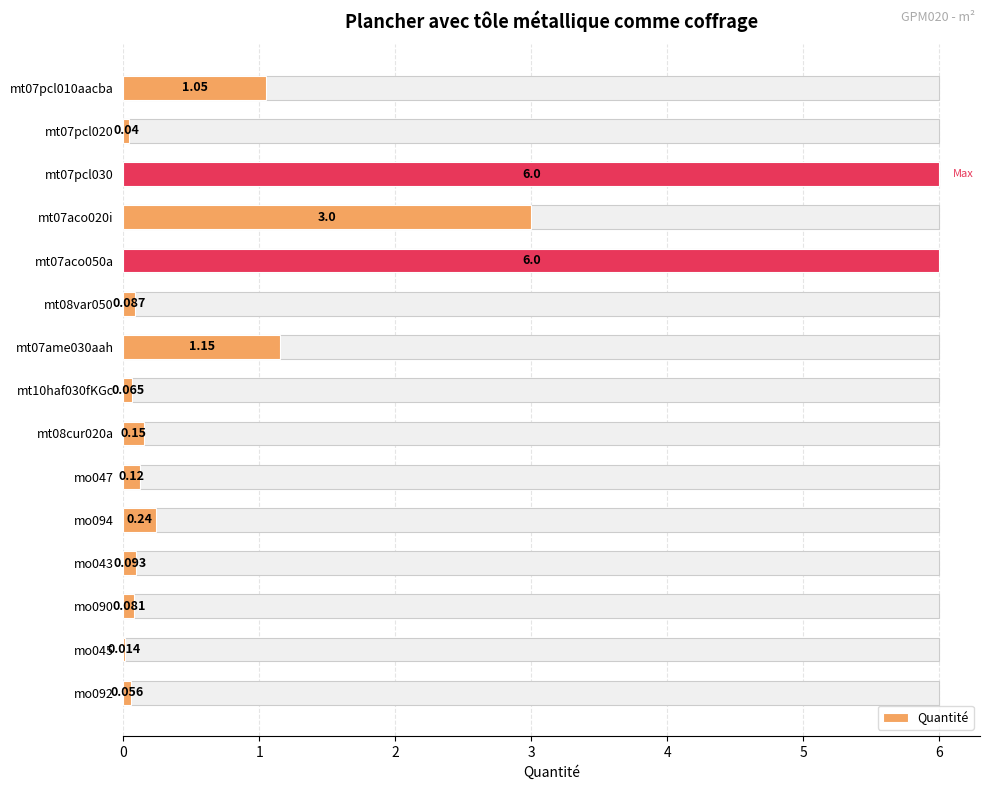

What is the difference between the maximum and minimum values?

6.0